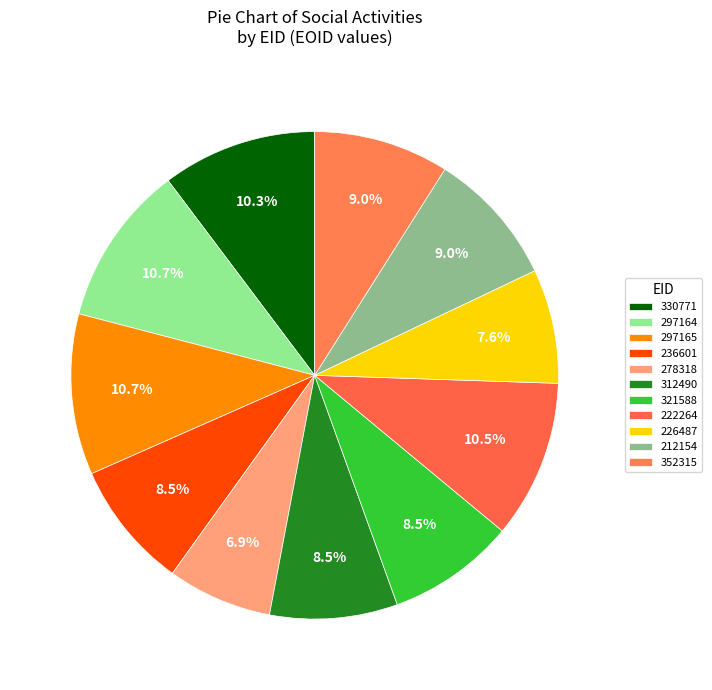

Is 352315 the majority of the pie?

No